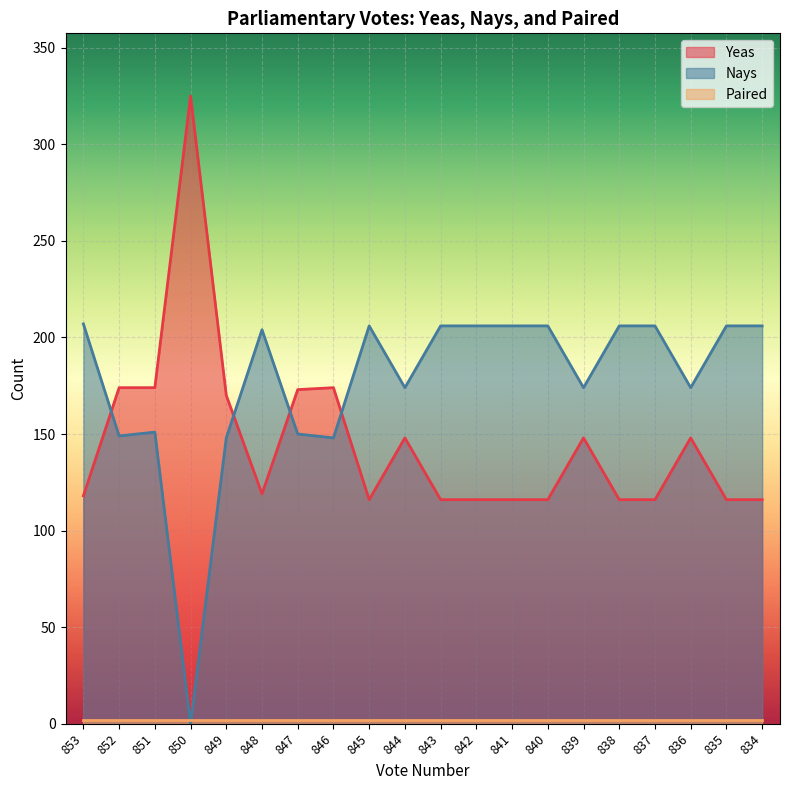

At which label does Yeas first exceed 119?

852